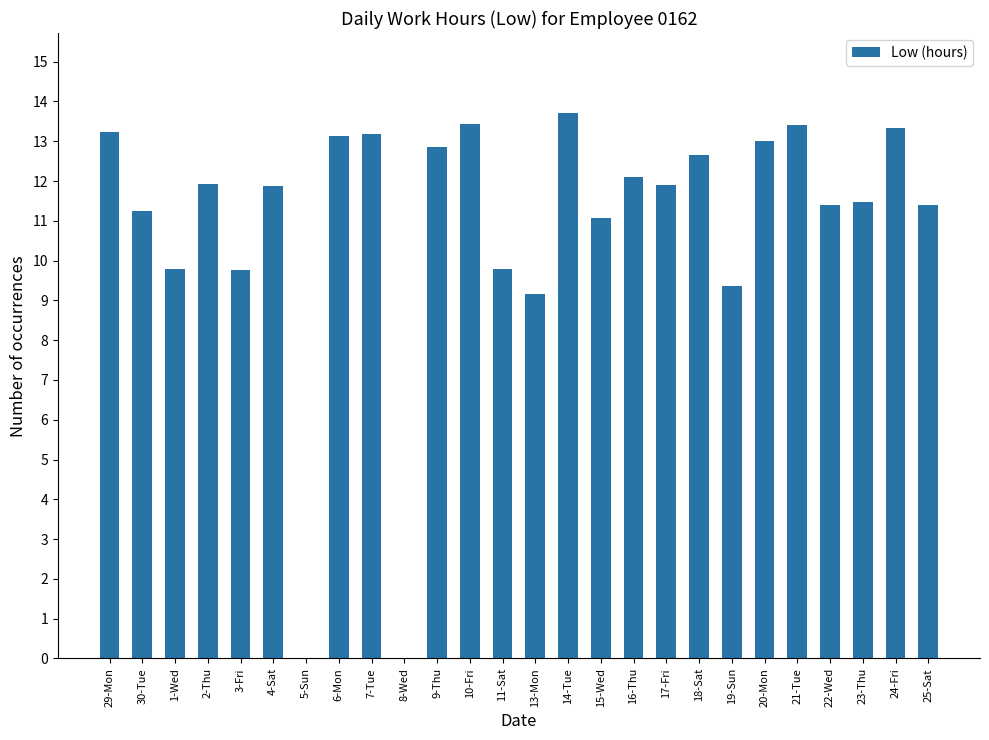

Does the chart contain stacked bars?

No